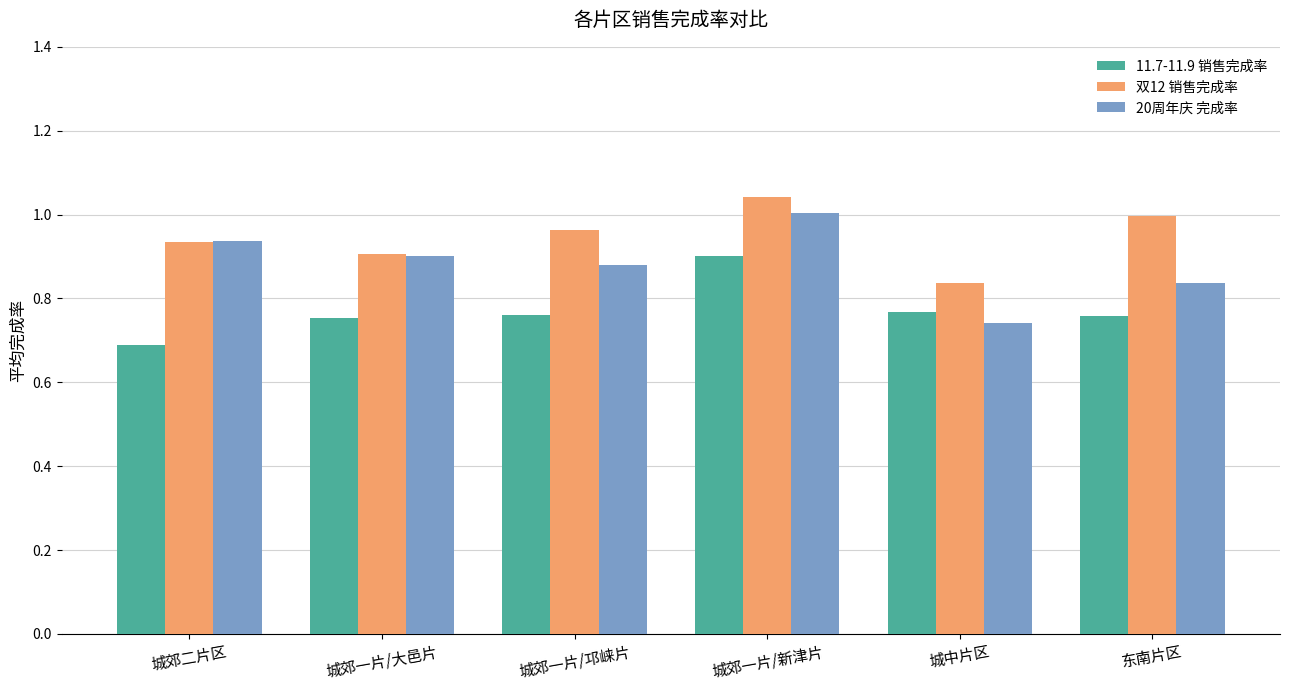

Rank the categories by 双12 销售完成率 value from highest to lowest.

城郊一片/新津片, 东南片区, 城郊一片/邛崃片, 城郊二片区, 城郊一片/大邑片, 城中片区